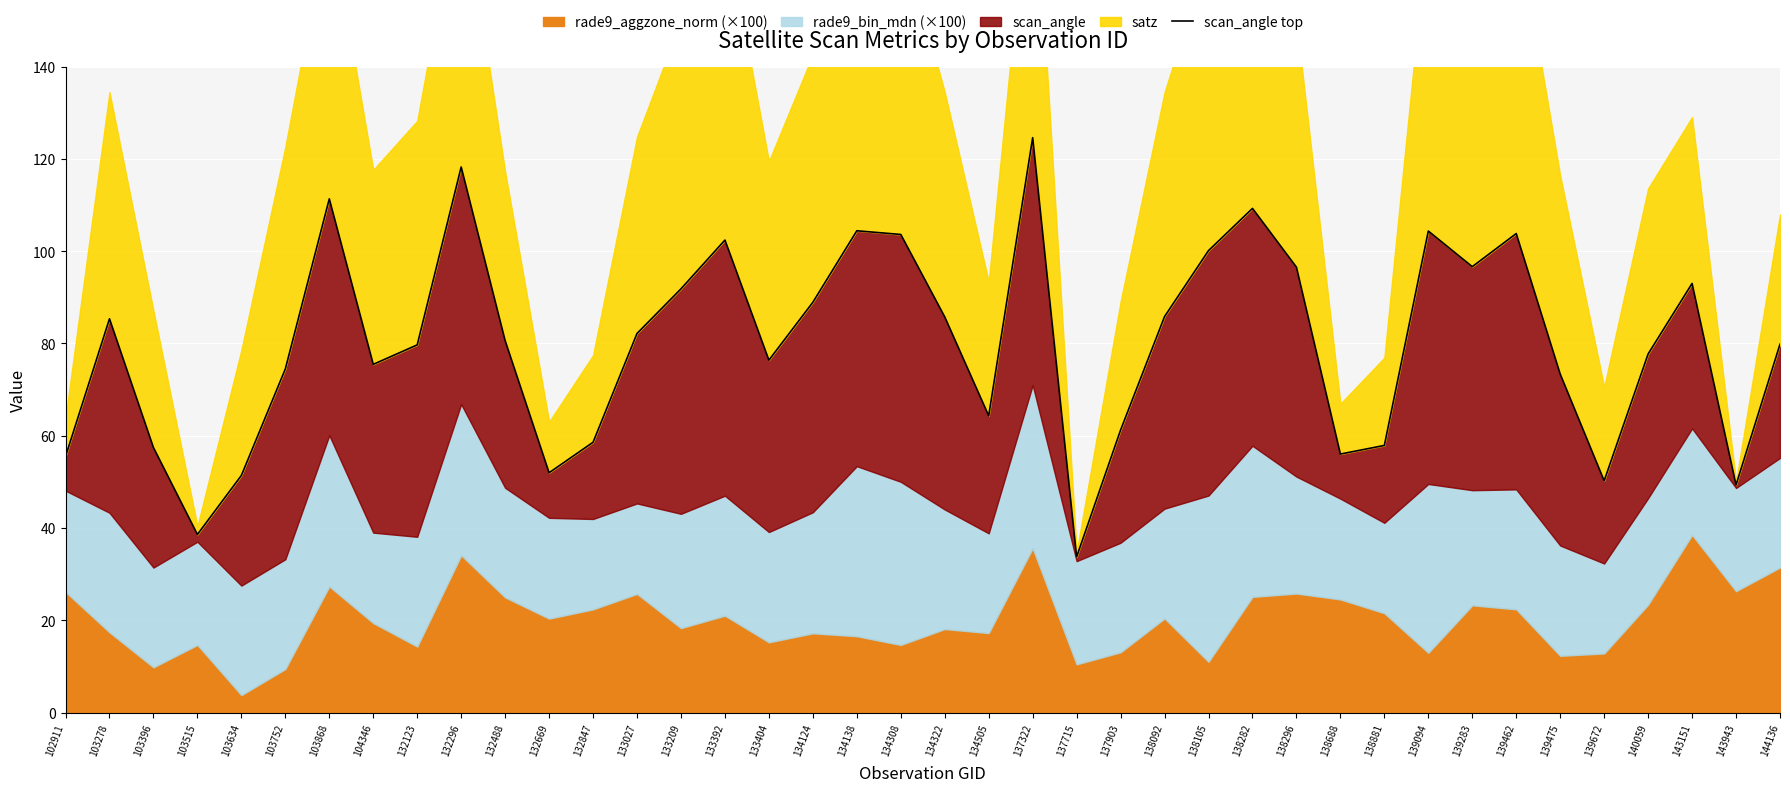

What is the change in value from 134138 to 134308?

-0.8